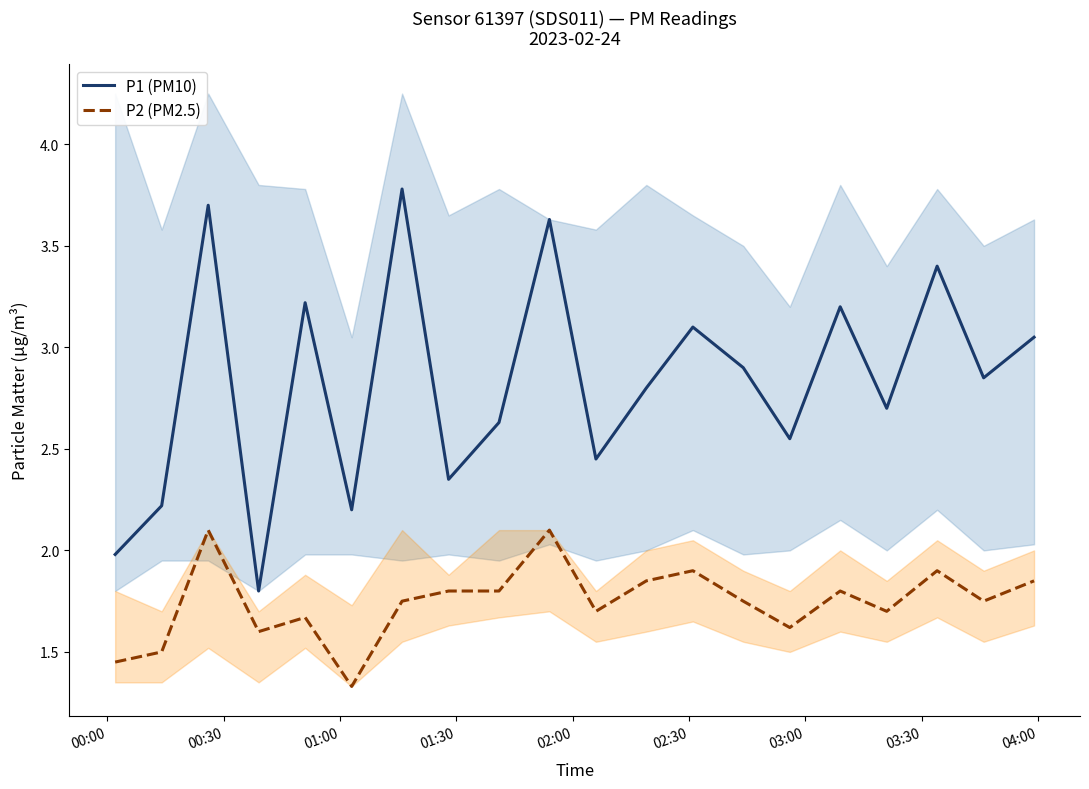

Does the chart have visible grid lines?

No